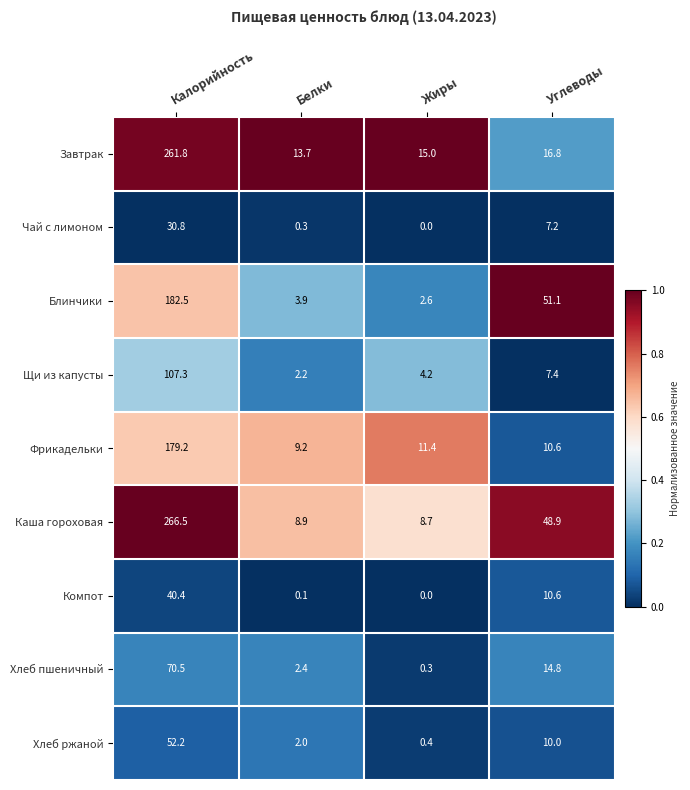

At which label is Чай с лимоном closest to 15?

Углеводы